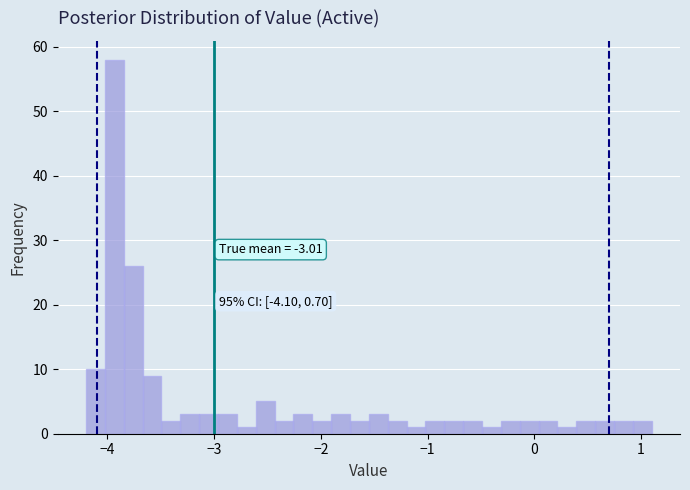

Read against the x-axis, roughly where is the centre of the tallest bar?

-3.9